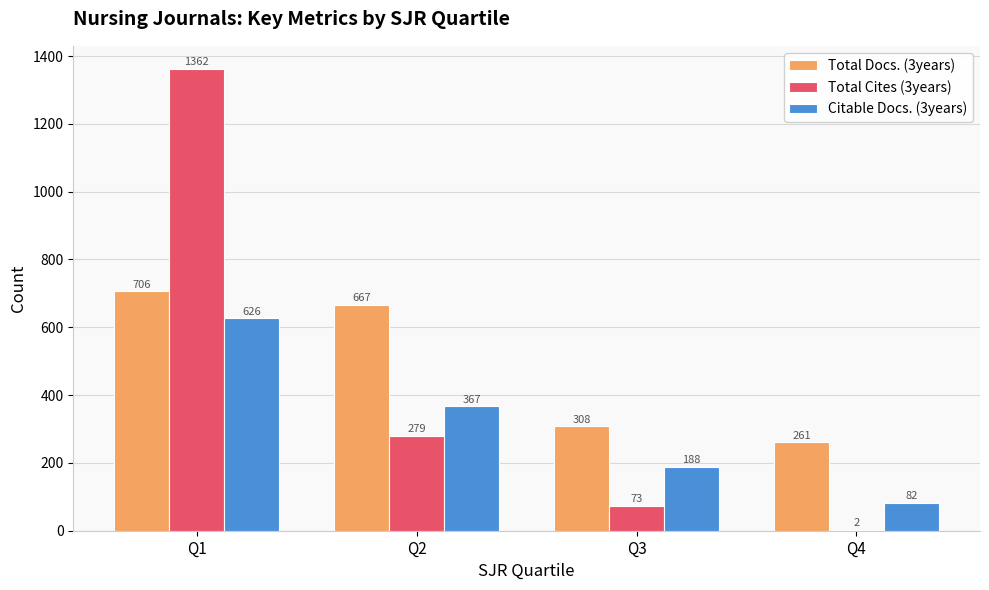

Is the value of Citable Docs. (3years) at Q1 greater than the value of Total Cites (3years) at Q2?

Yes